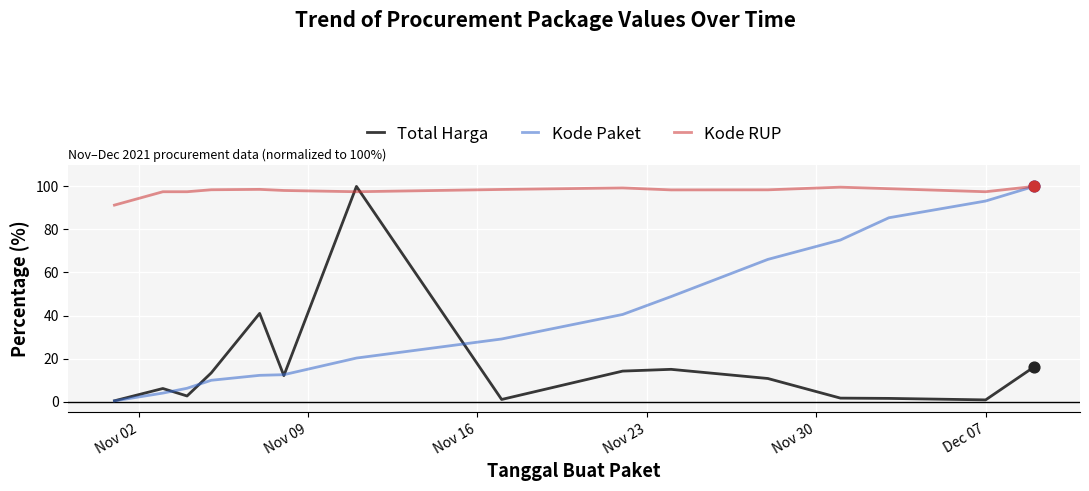

Which series has the largest total across all categories?

Kode RUP